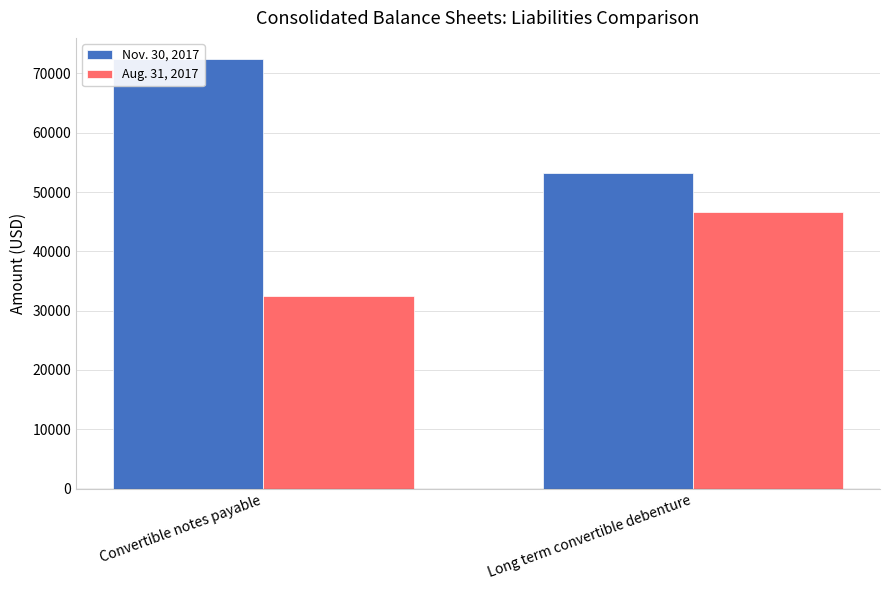

What is the label of the 2nd bar from the right?

Convertible notes payable